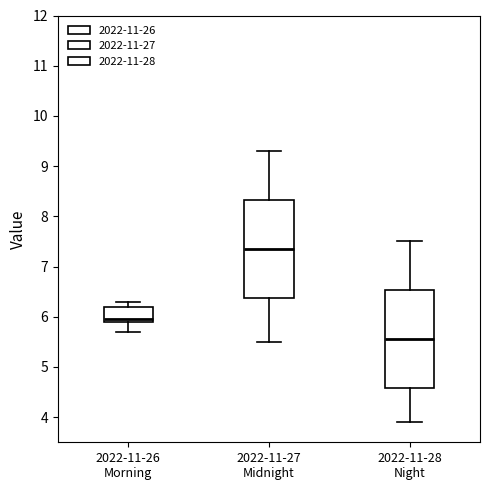

Where does the median line of the box for 2022-11-28 Night sit on the y-axis? The values are not printed on the chart, so give them approximately, as read against the axis.

5.6